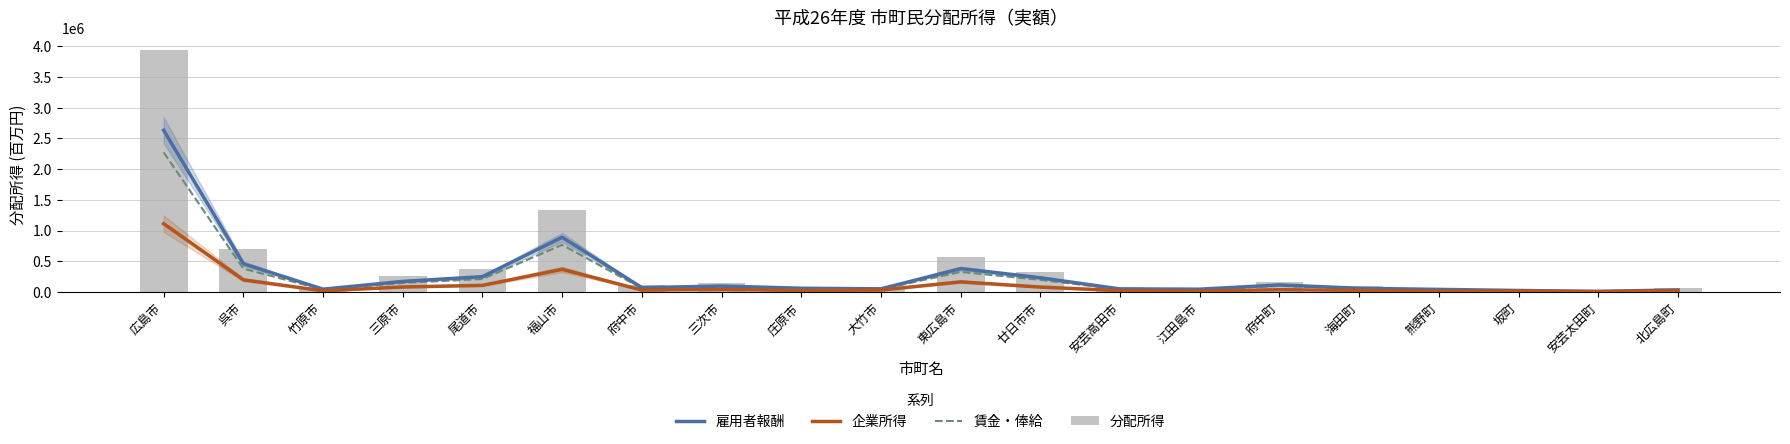

Is the value of 賃金・俸給 at 江田島市 greater than the value of 分配所得 at 竹原市?

No